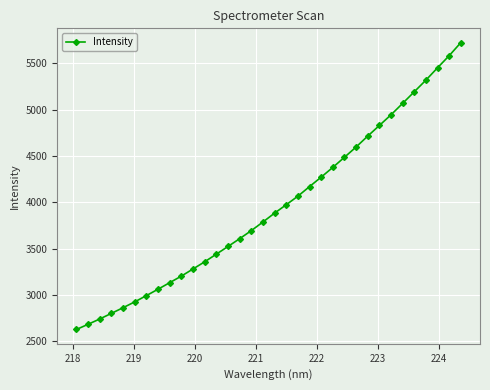

What is the maximum value shown in the chart?

5722.2